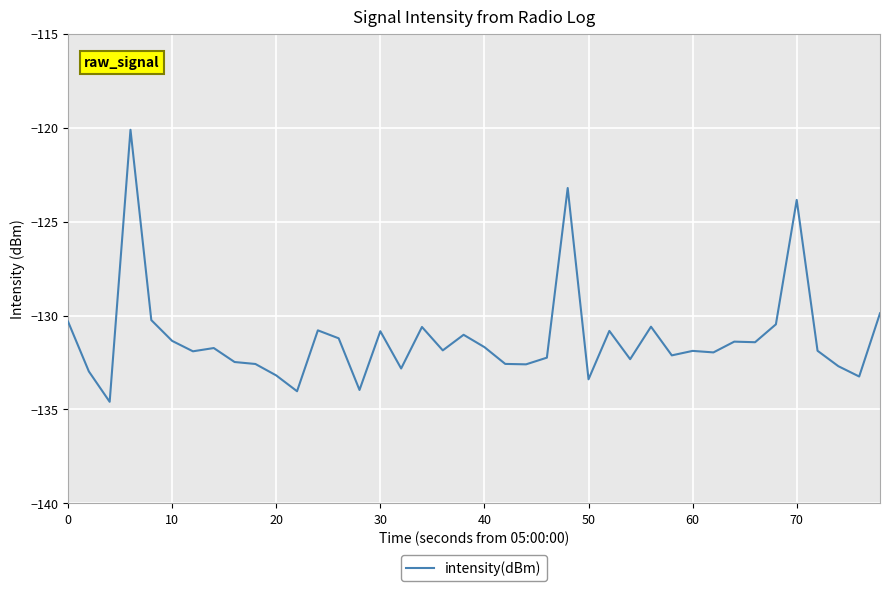

What is the difference between the maximum and minimum values?

14.5